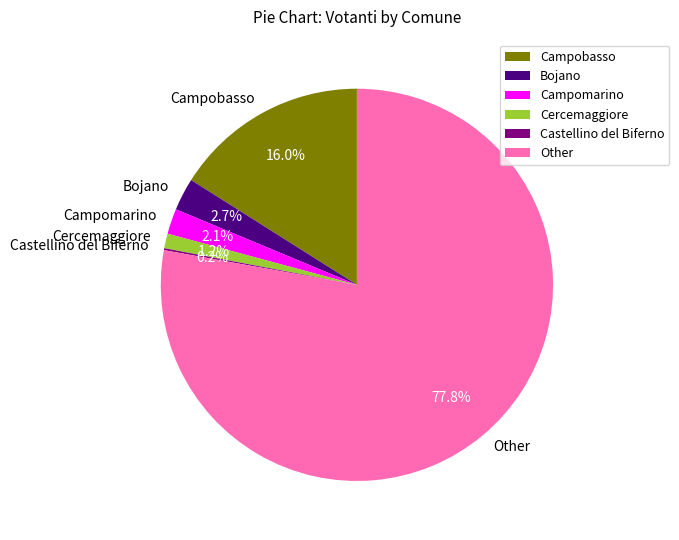

Which slice is the largest?

Other